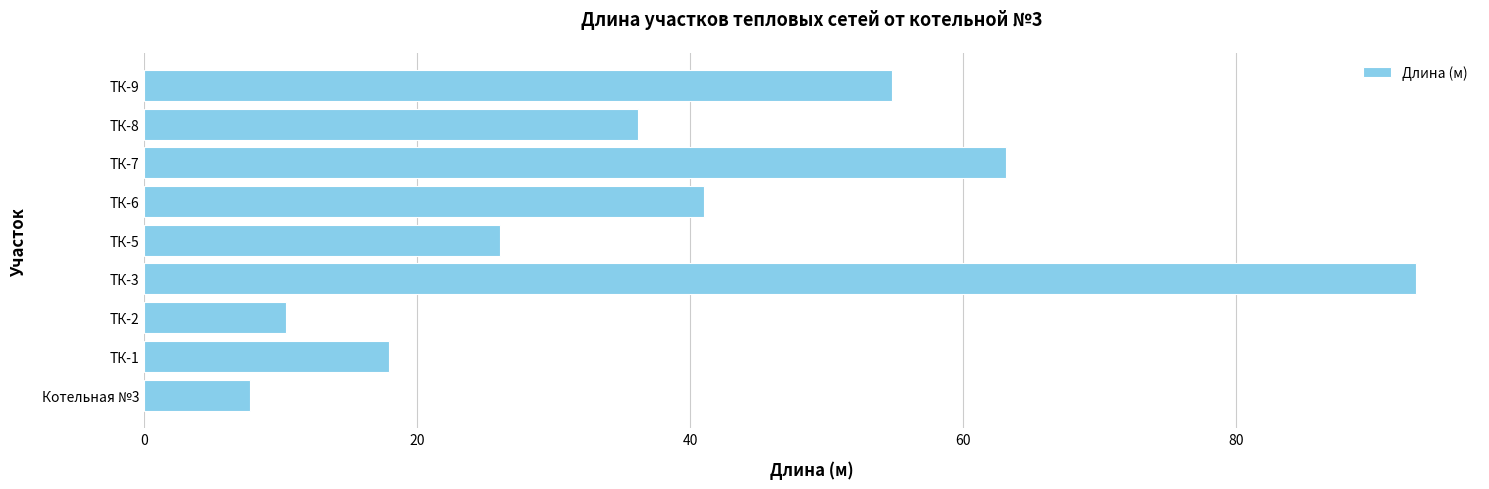

What is the ratio of the value at ТК-1 to the value at ТК-8?

0.5